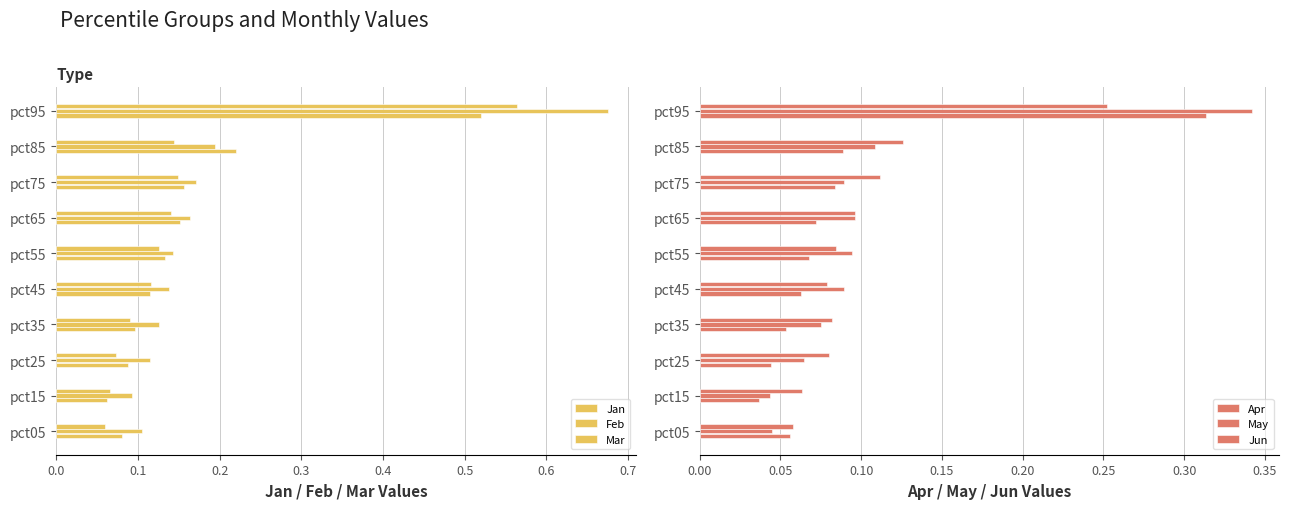

True or false: Jan has a value of 0.1 at pct05.

True